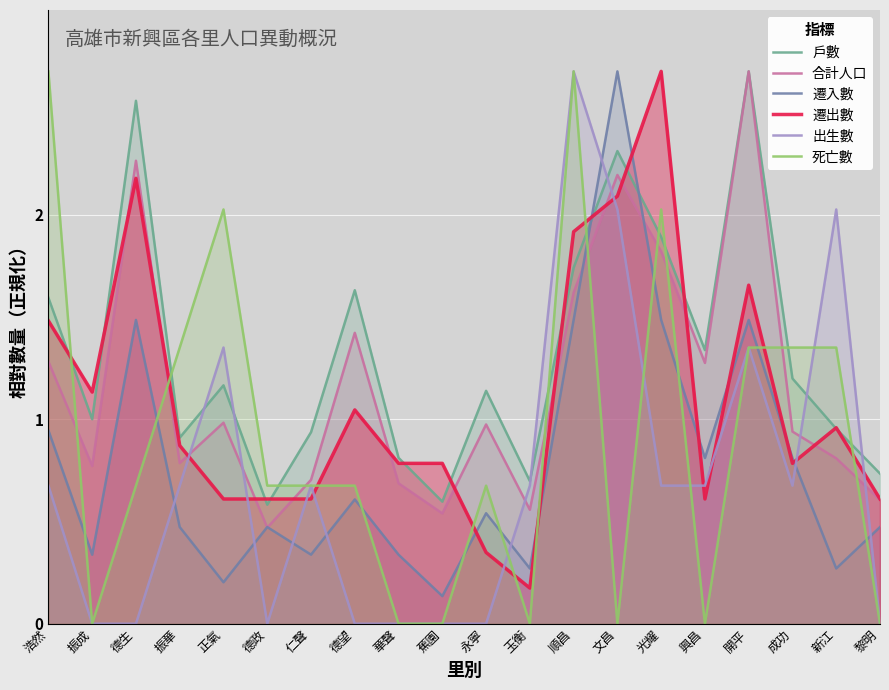

At which category does 戶數 reach its first local valley?

振成